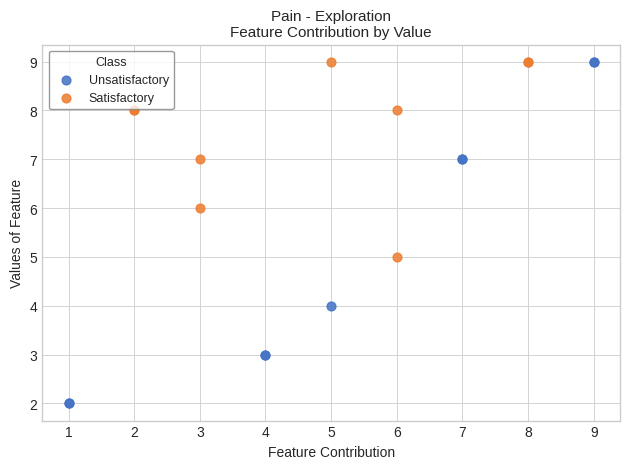

Which series has the widest spread of Y values?

Unsatisfactory